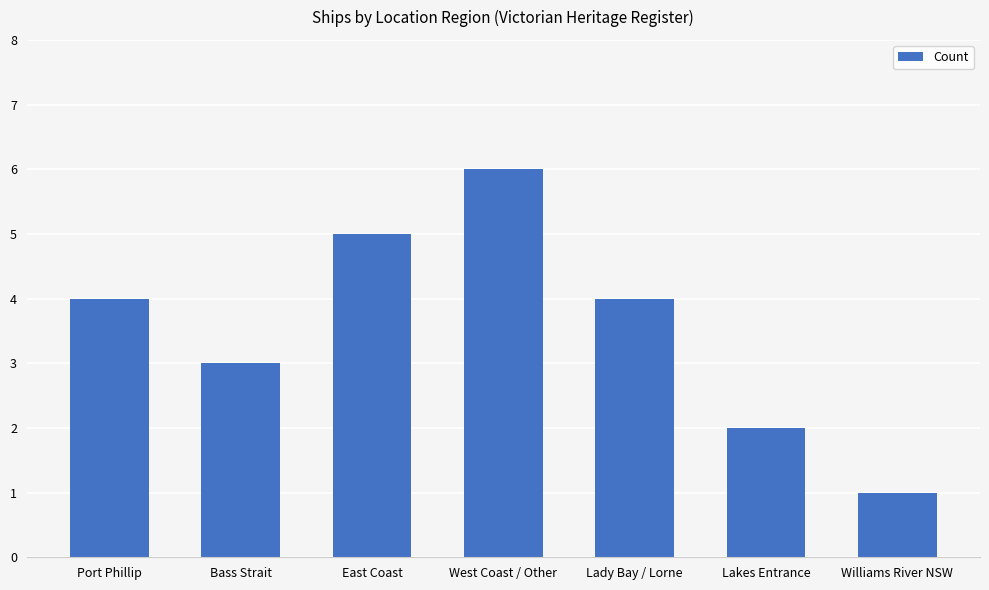

What is the label of the 5th bar from the left?

Lady Bay / Lorne